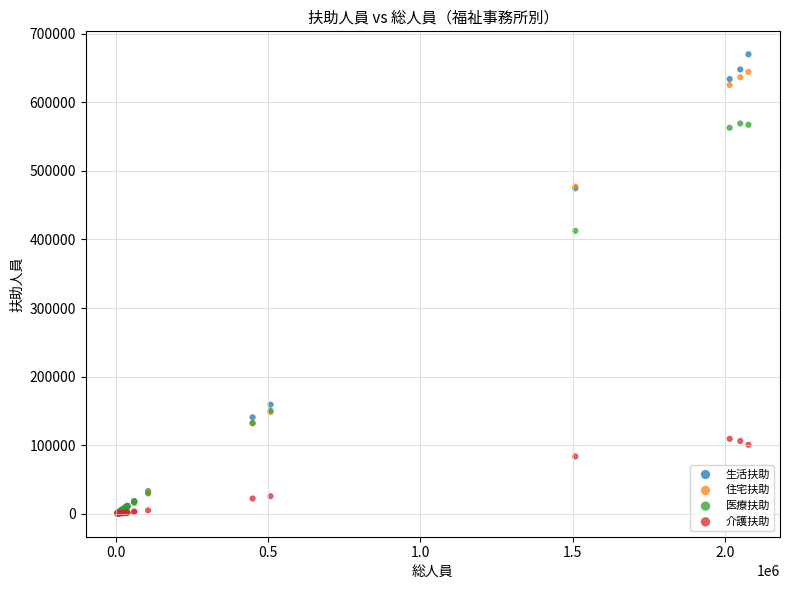

In the 住宅扶助 series, what Y value is closest to 322472?

476803